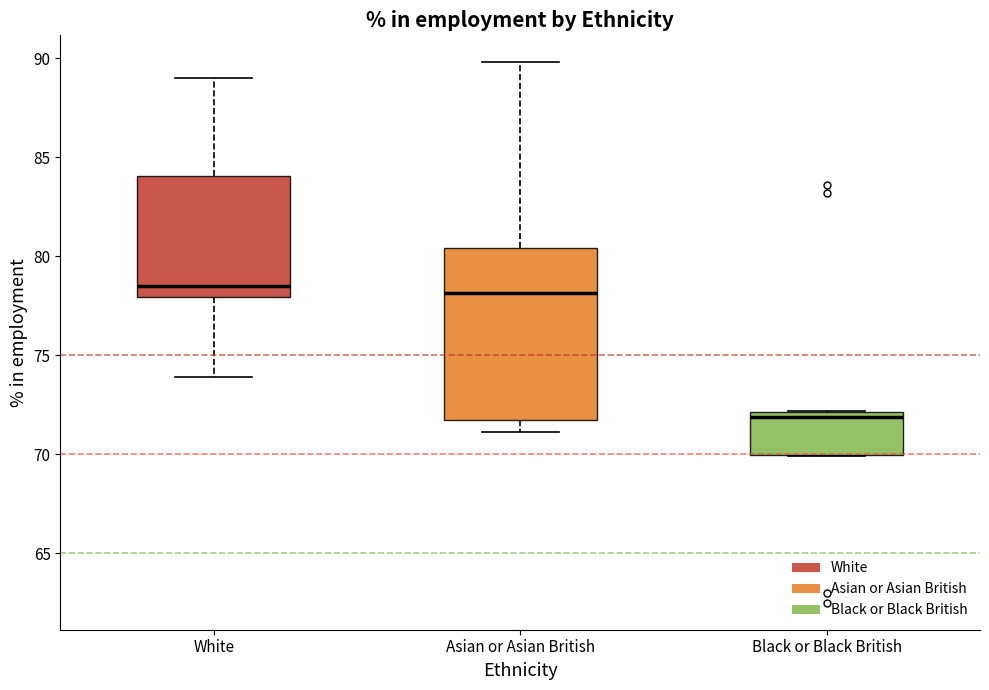

Reading left to right, transcribe this box plot: for each box, give where its median line is, the range the box spans, and where its two whiskers end, as read against the y-axis. The values are not printed on the chart, so give them approximately, as read against the axis.

White: median 78.5, box 78.0 to 84.0, whiskers 74.0 to 89.0
Asian or Asian British: median 78.0, box 71.5 to 80.5, whiskers 71.0 to 90.0
Black or Black British: median 72.0 (just below the box's upper edge), box 70.0 to 72.0, whiskers 70.0 to 72.0